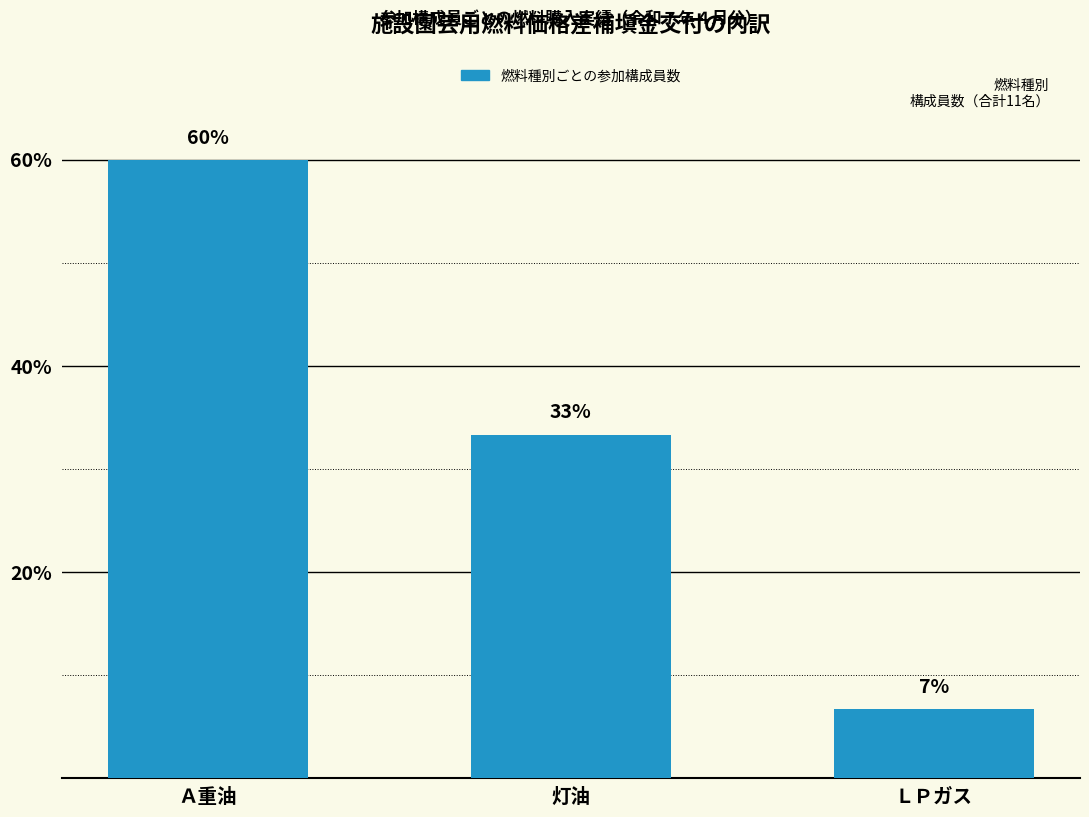

Are the bars grouped side by side (vs. stacked)?

No